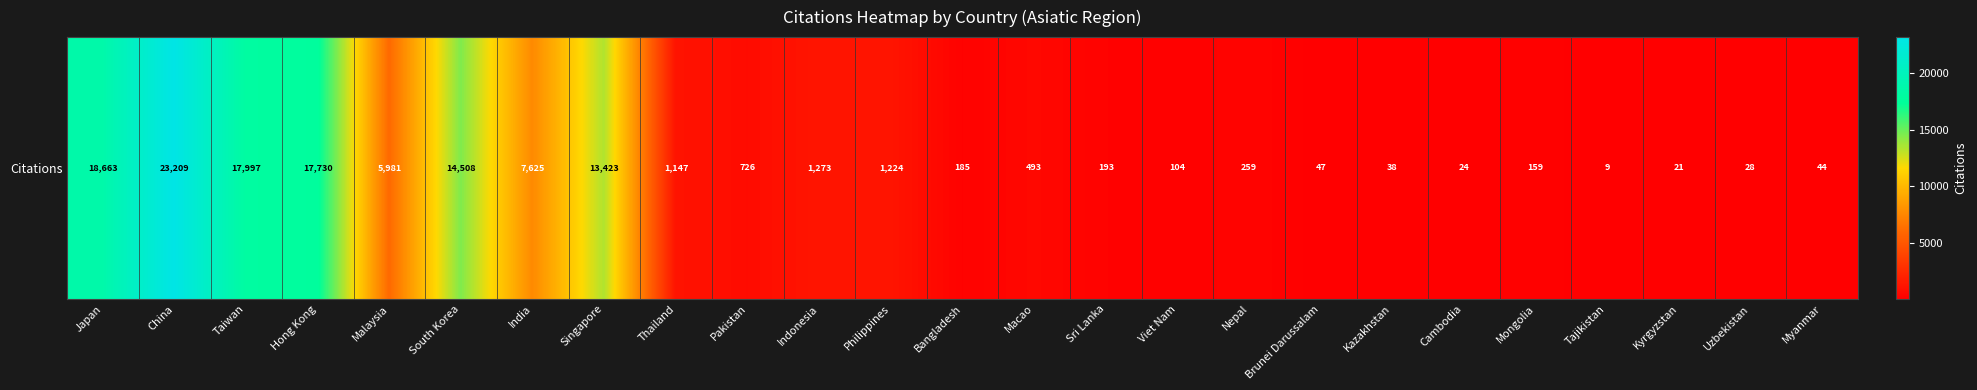

Which has a higher value, Mongolia or Philippines?

Philippines